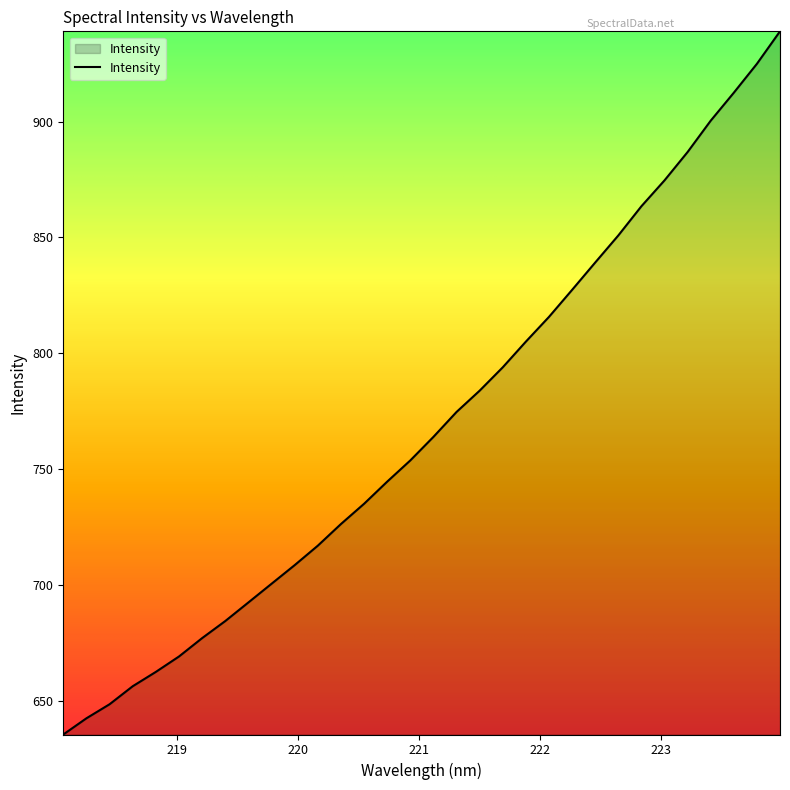

What is the sum of all values?

24612.7